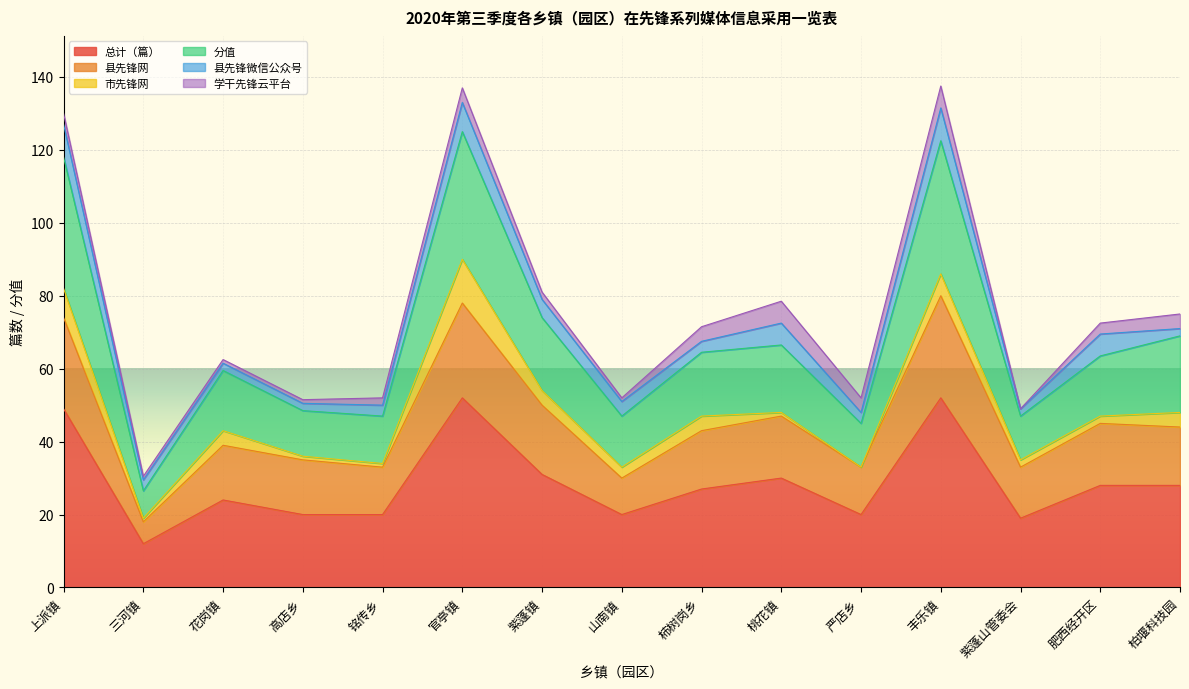

List the labels in order of 总计（篇） value, smallest first.

三河镇, 紫蓬山管委会, 高店乡, 铭传乡, 山南镇, 严店乡, 花岗镇, 柿树岗乡, 肥西经开区, 柏堰科技园, 桃花镇, 紫蓬镇, 上派镇, 官亭镇, 丰乐镇